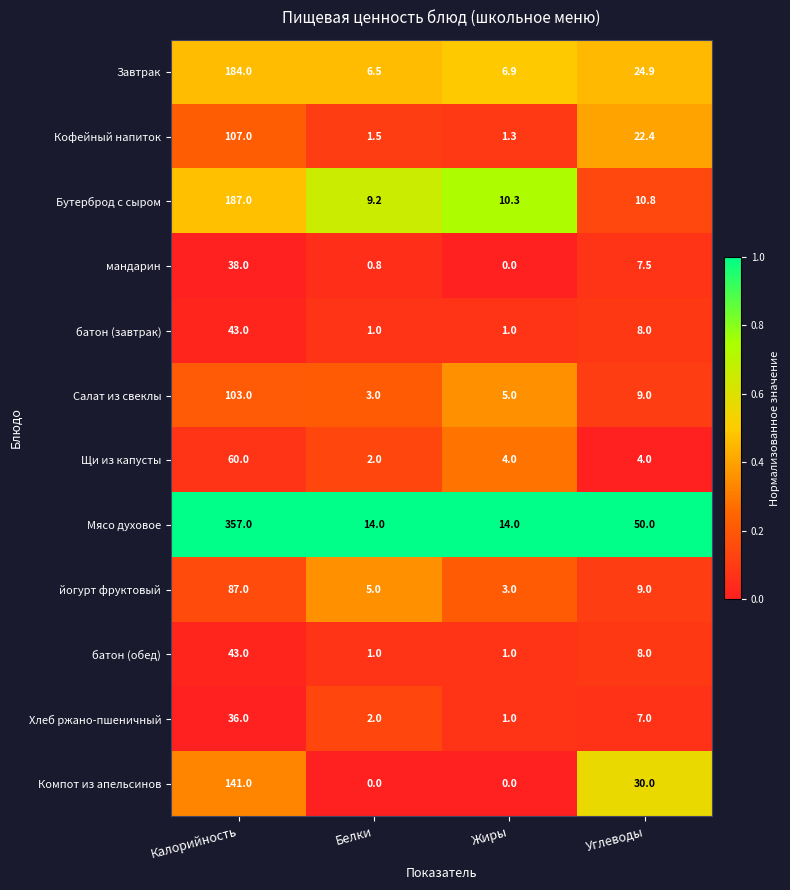

Which series has the widest spread of values?

Мясо духовое